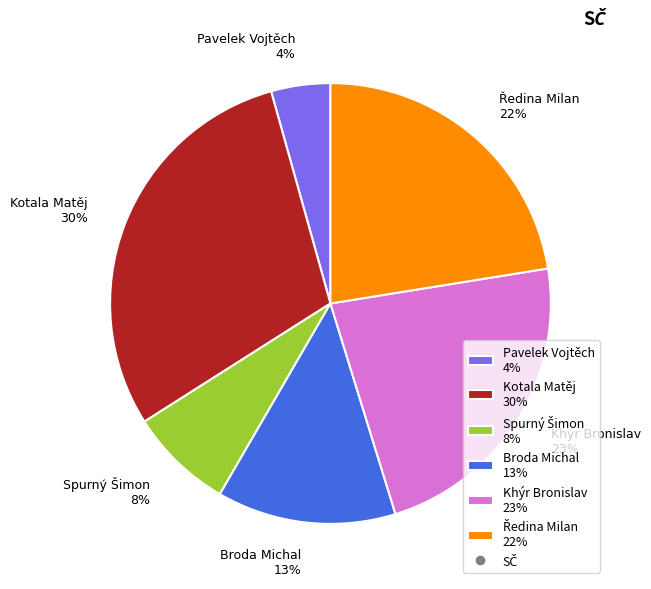

The Khýr Bronislav 23% slice represents 23% of the pie. True or false?

True